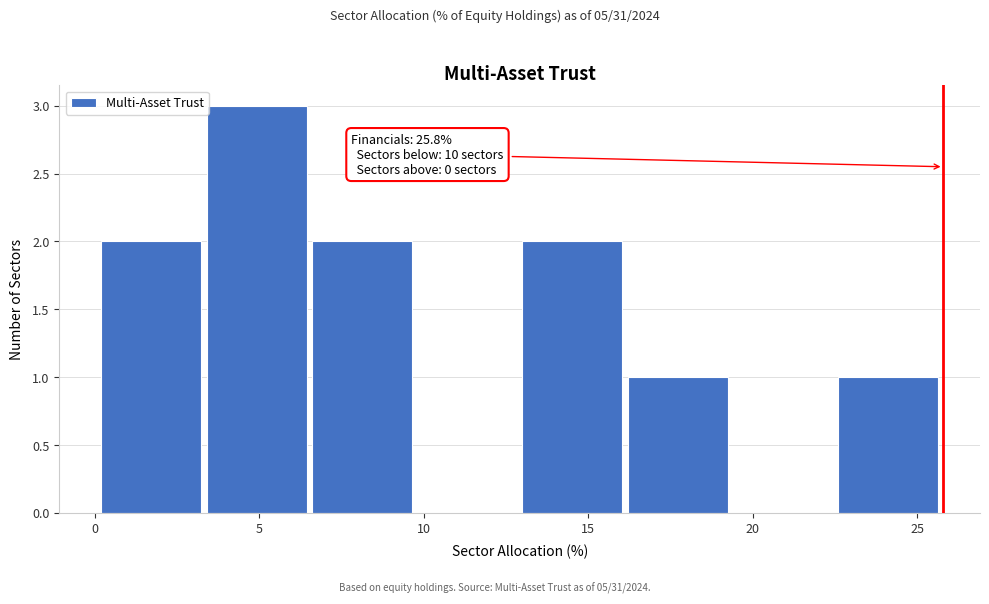

Which range on the x-axis has the tallest bar?

3.4 to 6.6